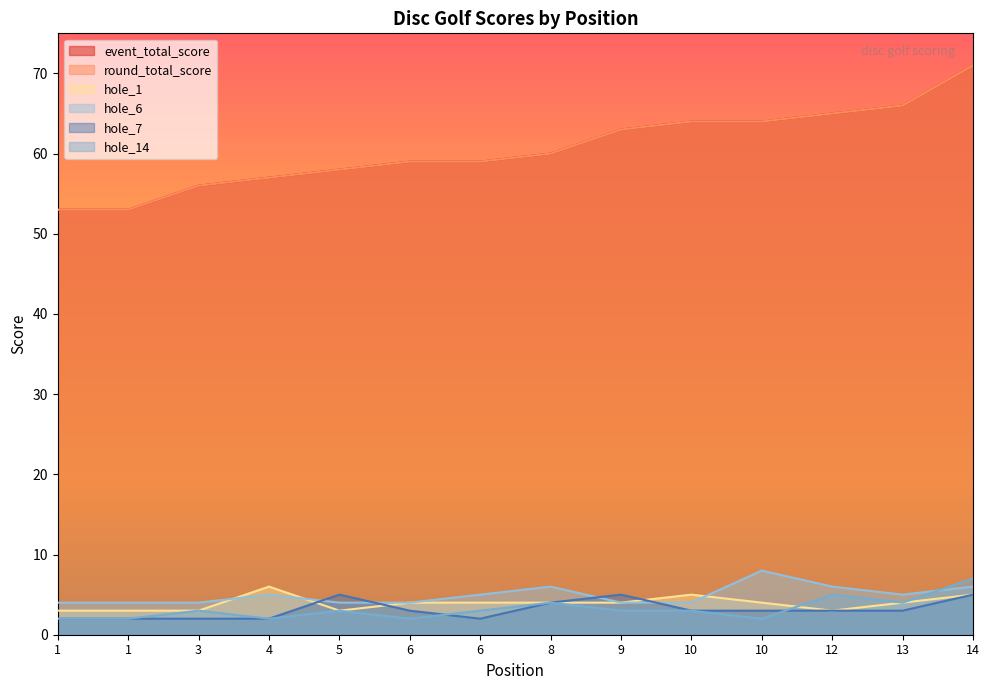

Is it true that round_total_score equals 101 at 13?

False